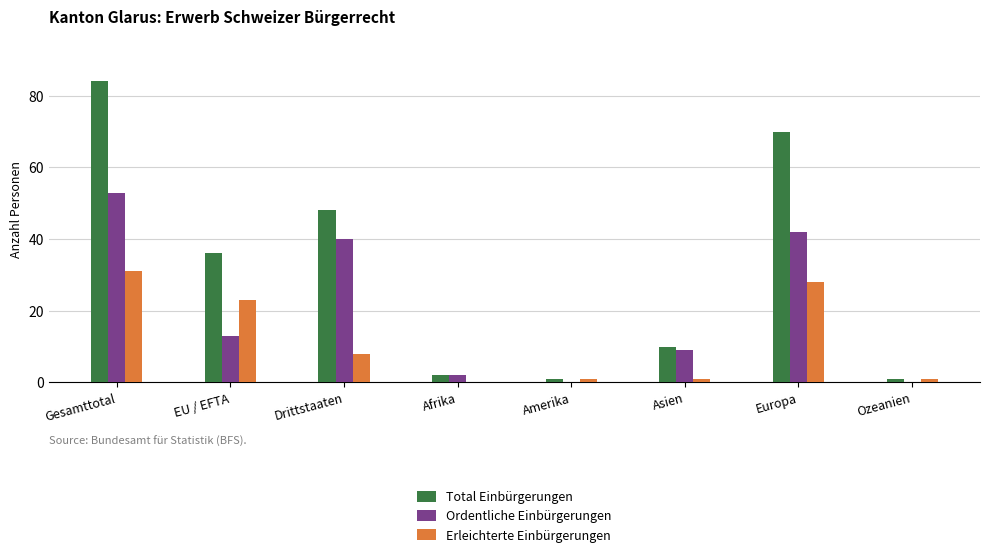

Reading right to left, what are all the values shown in this chart?

Total Einbürgerungen: Ozeanien=1	Europa=70	Asien=10	Amerika=1	Afrika=2	Drittstaaten=48	EU / EFTA=36	Gesamttotal=84
Ordentliche Einbürgerungen: Ozeanien=0	Europa=42	Asien=9	Amerika=0	Afrika=2	Drittstaaten=40	EU / EFTA=13	Gesamttotal=53
Erleichterte Einbürgerungen: Ozeanien=1	Europa=28	Asien=1	Amerika=1	Afrika=0	Drittstaaten=8	EU / EFTA=23	Gesamttotal=31